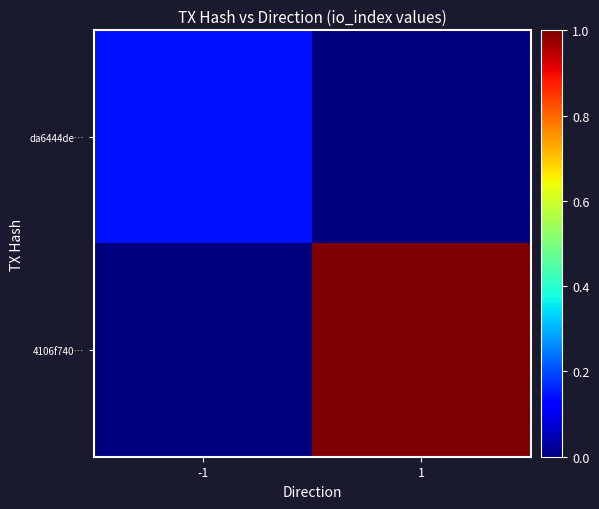

What is the total value across all series at 1?

1.0